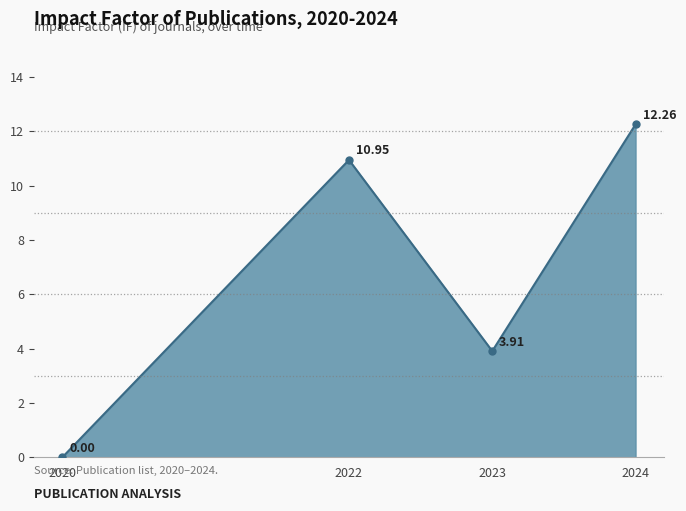

What is the difference between the maximum and minimum values?

12.3